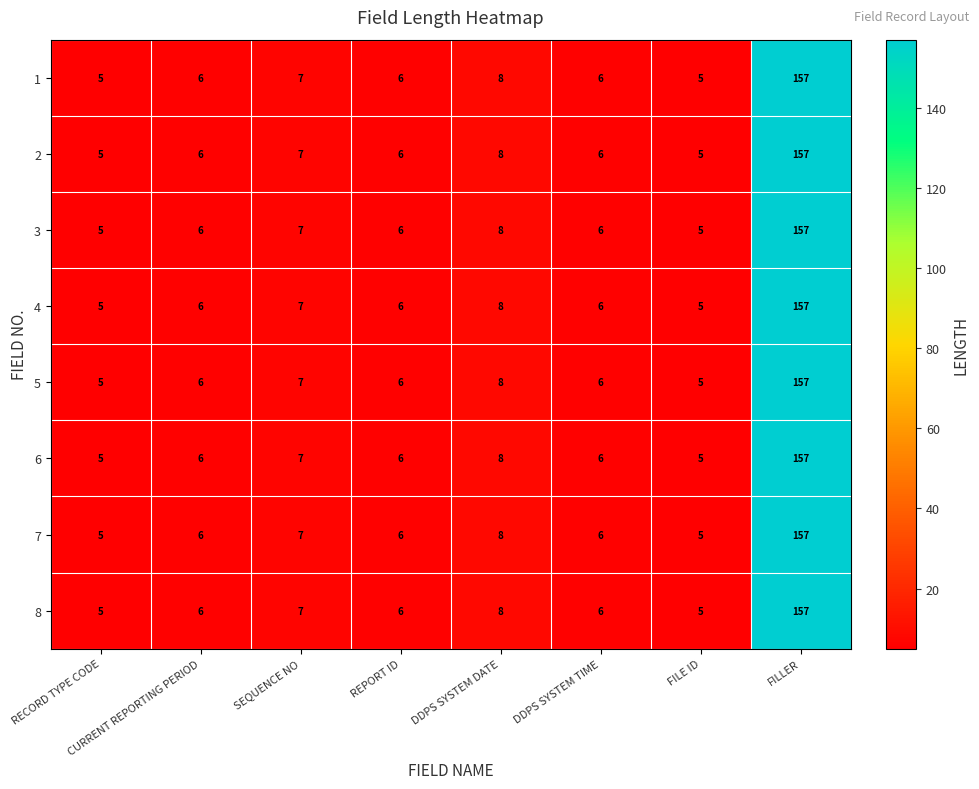

True or false: 3 has a value of 4 at REPORT ID.

False